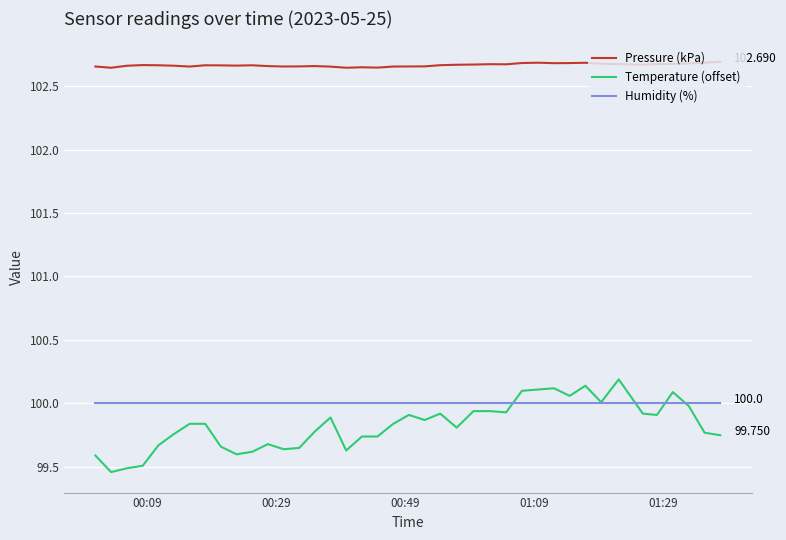

True or false: Pressure (kPa) and Temperature (offset) cross at least once.

False